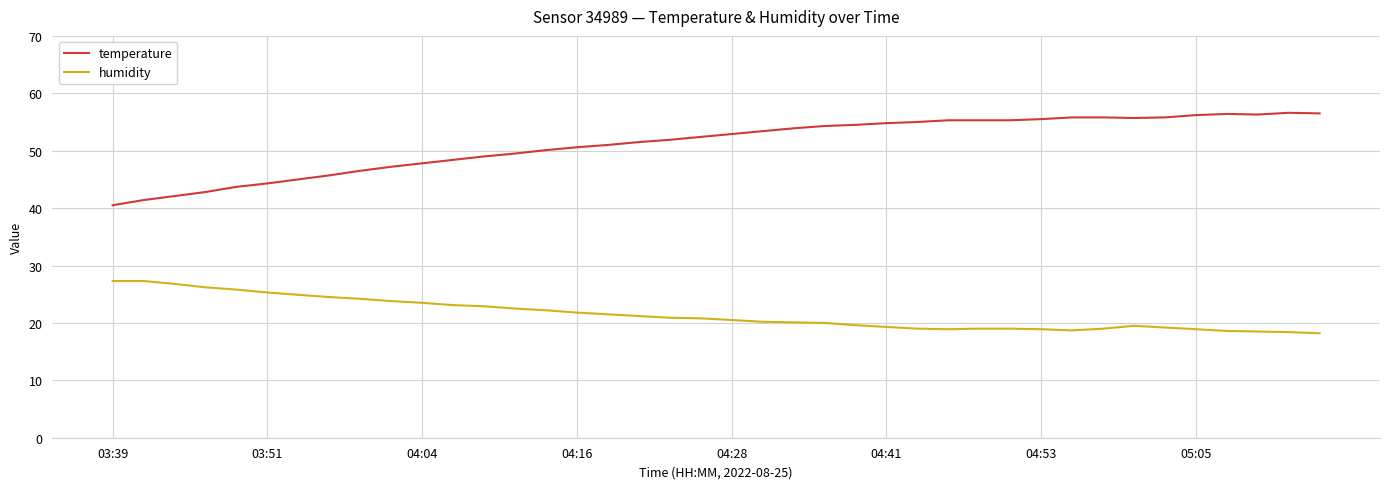

Which series has the largest total across all categories?

temperature